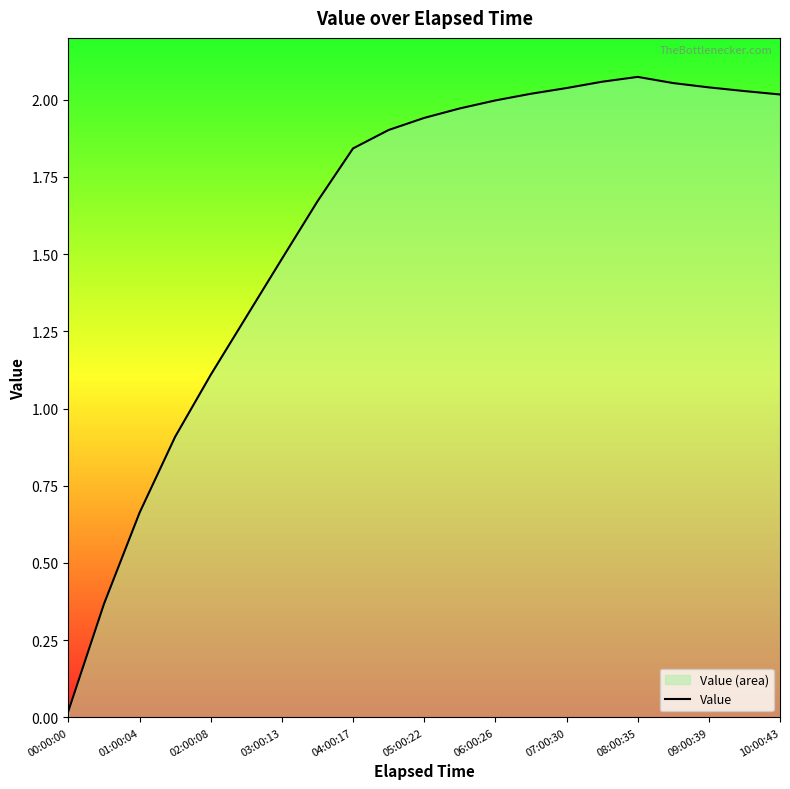

The value at 15 is 2.1. True or false?

True